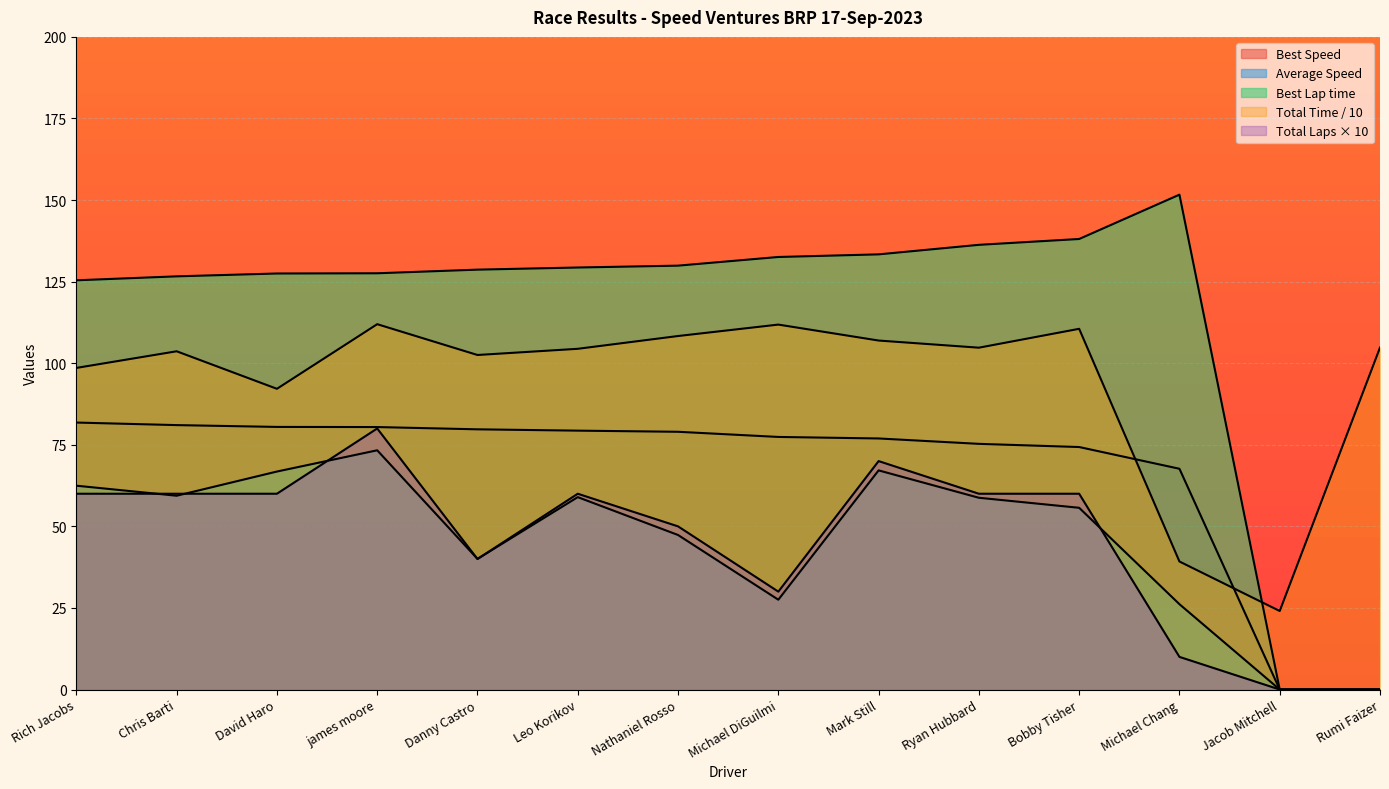

Reading left to right, list all the values displayed in this chart.

Total Laps: Rich Jacobs=60.0	Chris Barti=60.0	David Haro=60.0	james moore=80.0	Danny Castro=40.0	Leo Korikov=60.0	Nathaniel Rosso=50.0	Michael DiGuilmi=30.0	Mark Still=70.0	Ryan Hubbard=60.0	Bobby Tisher=60.0	Michael Chang=10.0	Jacob Mitchell=0.0	Rumi Faizer=0.0
Total Time: Rich Jacobs=98.6	Chris Barti=103.7	David Haro=92.2	james moore=112.0	Danny Castro=102.5	Leo Korikov=104.4	Nathaniel Rosso=108.3	Michael DiGuilmi=111.8	Mark Still=106.9	Ryan Hubbard=104.8	Bobby Tisher=110.5	Michael Chang=39.2	Jacob Mitchell=24.1	Rumi Faizer=104.8
Best Lap time: Rich Jacobs=125.4	Chris Barti=126.6	David Haro=127.5	james moore=127.6	Danny Castro=128.7	Leo Korikov=129.3	Nathaniel Rosso=129.9	Michael DiGuilmi=132.6	Mark Still=133.4	Ryan Hubbard=136.3	Bobby Tisher=138.1	Michael Chang=151.7	Jacob Mitchell=0.0	Rumi Faizer=0.0
Best Speed: Rich Jacobs=81.8	Chris Barti=81.0	David Haro=80.5	james moore=80.4	Danny Castro=79.7	Leo Korikov=79.3	Nathaniel Rosso=79.0	Michael DiGuilmi=77.4	Mark Still=76.9	Ryan Hubbard=75.3	Bobby Tisher=74.3	Michael Chang=67.7	Jacob Mitchell=0.0	Rumi Faizer=0.0
Average Speed: Rich Jacobs=62.5	Chris Barti=59.4	David Haro=66.8	james moore=73.3	Danny Castro=40.0	Leo Korikov=59.0	Nathaniel Rosso=47.4	Michael DiGuilmi=27.5	Mark Still=67.2	Ryan Hubbard=58.8	Bobby Tisher=55.7	Michael Chang=26.2	Jacob Mitchell=0.0	Rumi Faizer=0.0